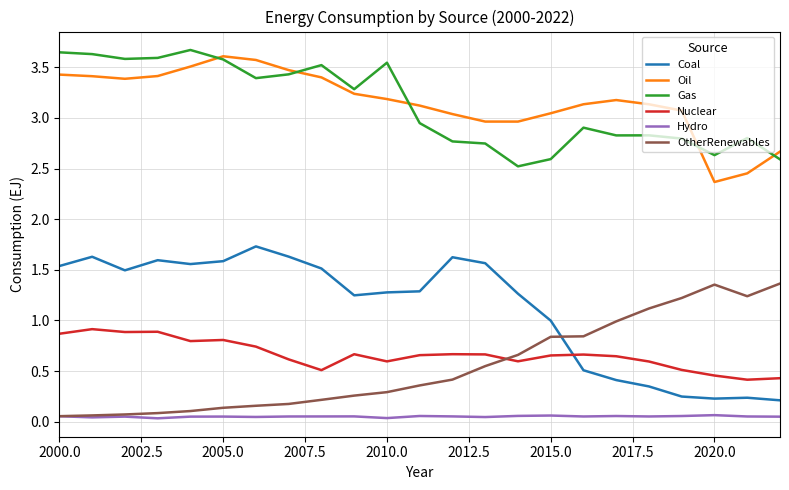

True or false: Gas and Hydro cross at least once.

False